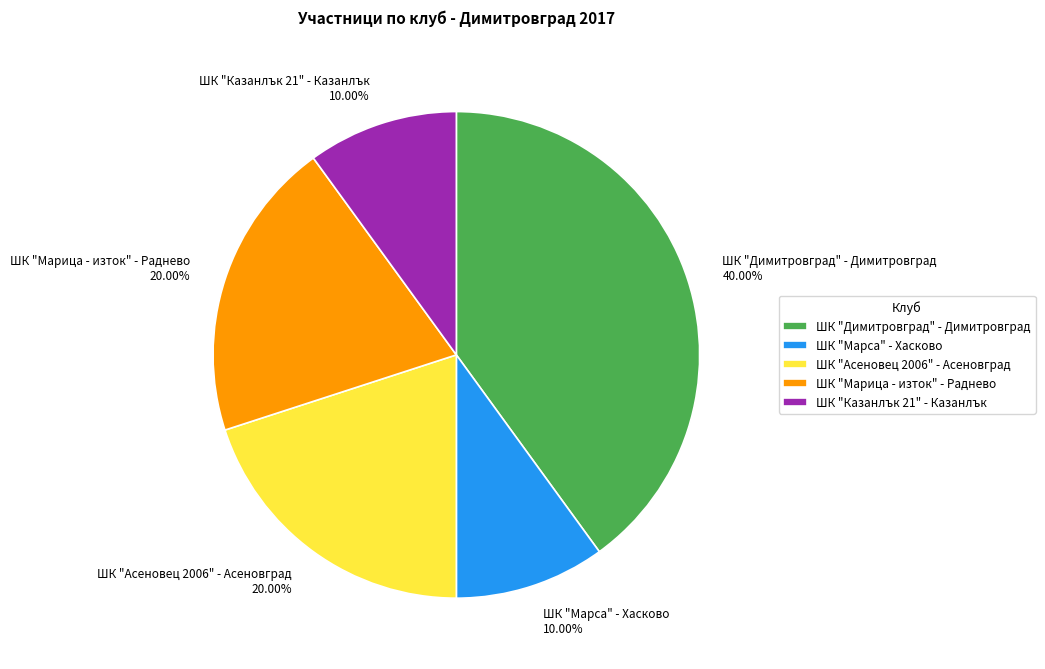

How many segments does this pie chart have?

5